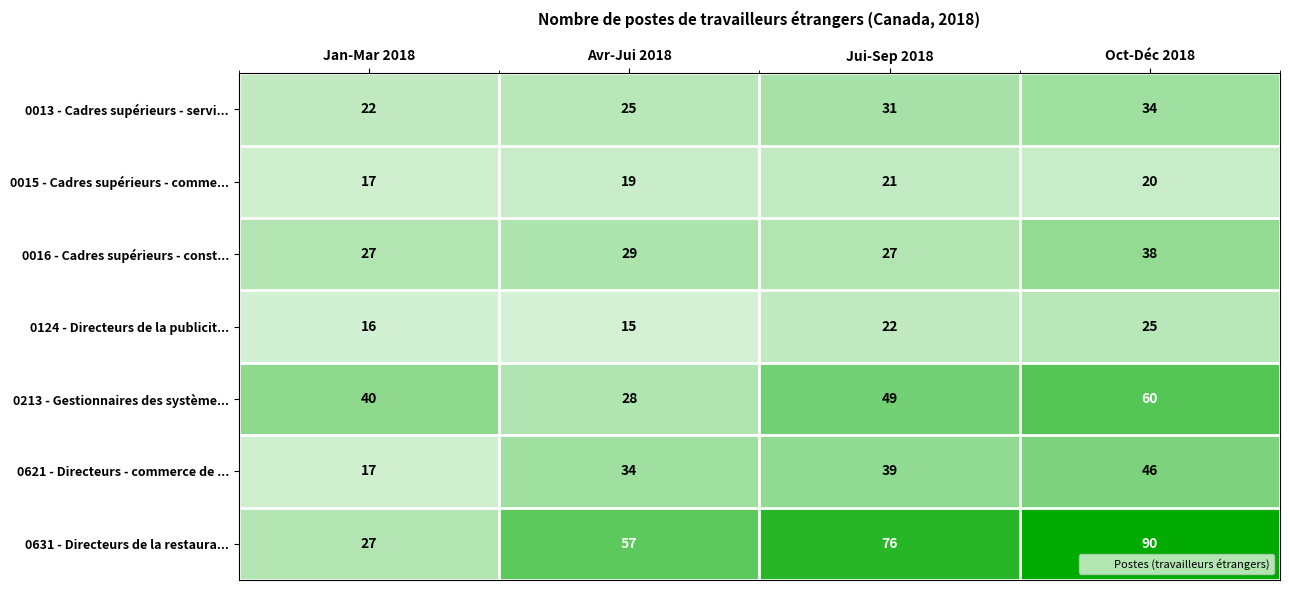

What is the spread (max minus min) of values at Jui-Sep 2018?

55